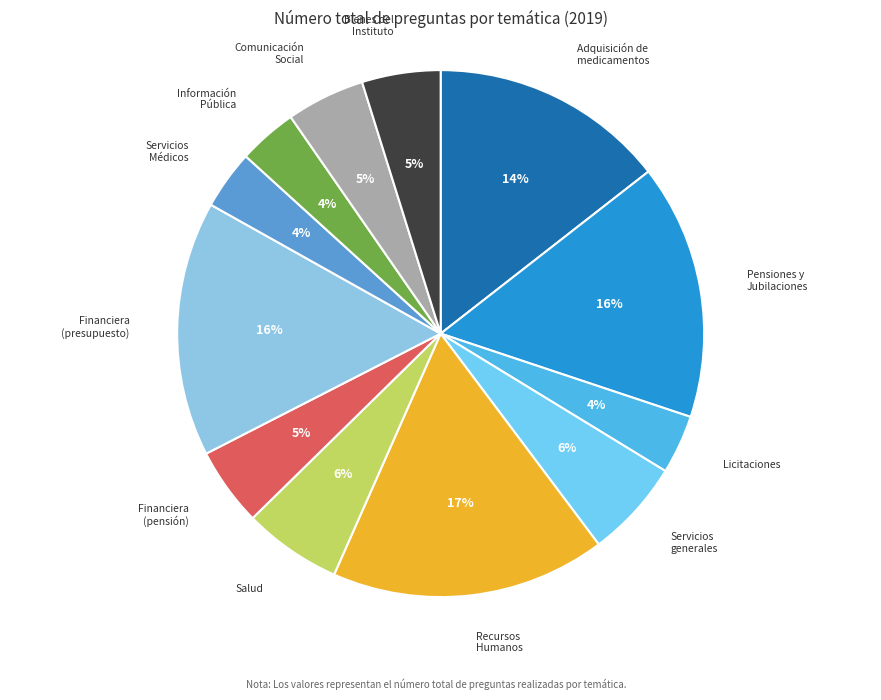

Approximately how many times larger is the value at Comunicación Social compared to Salud?

0.8